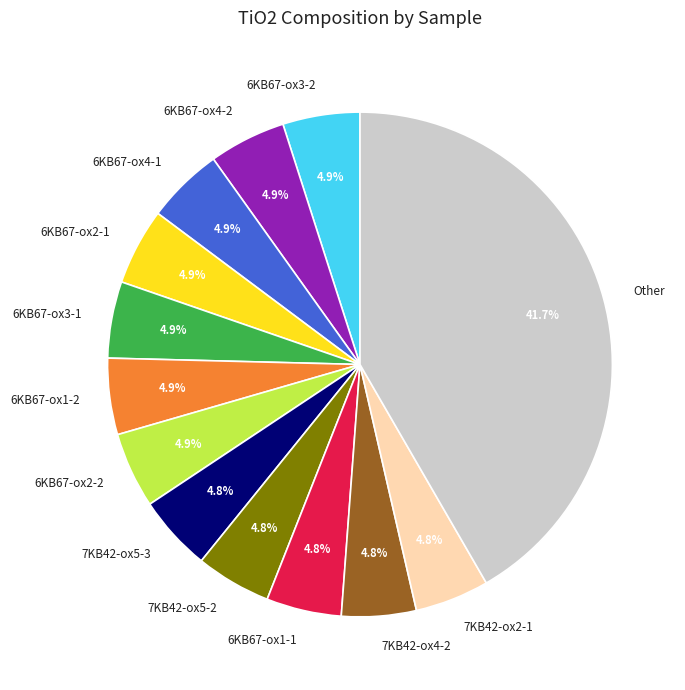

What is the ratio of the value at 7KB42-ox5-2 to the value at 6KB67-ox1-1?

1.0